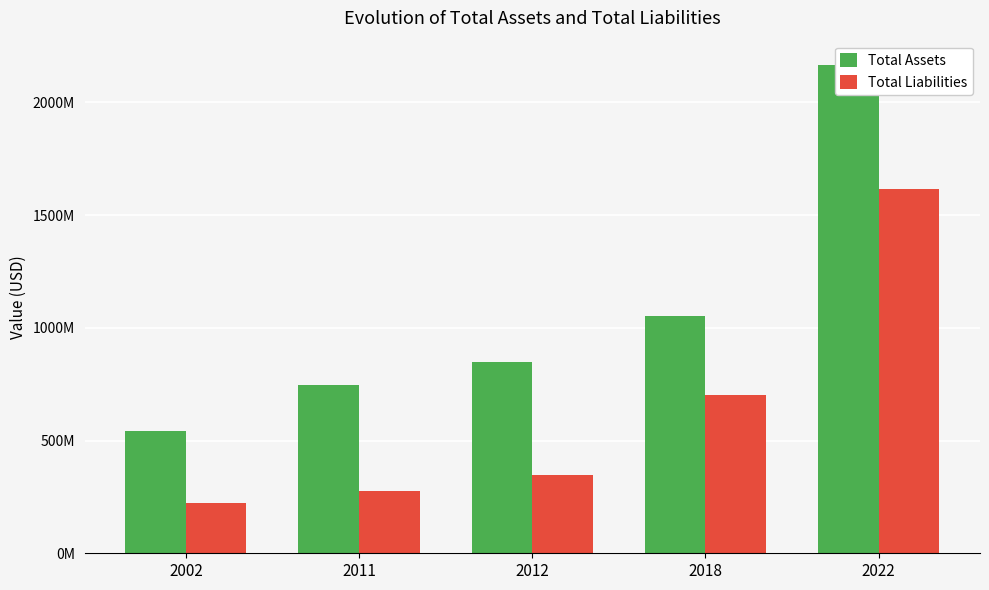

List the series in order of their overall mean, lowest first.

Total Liabilities, Total Assets